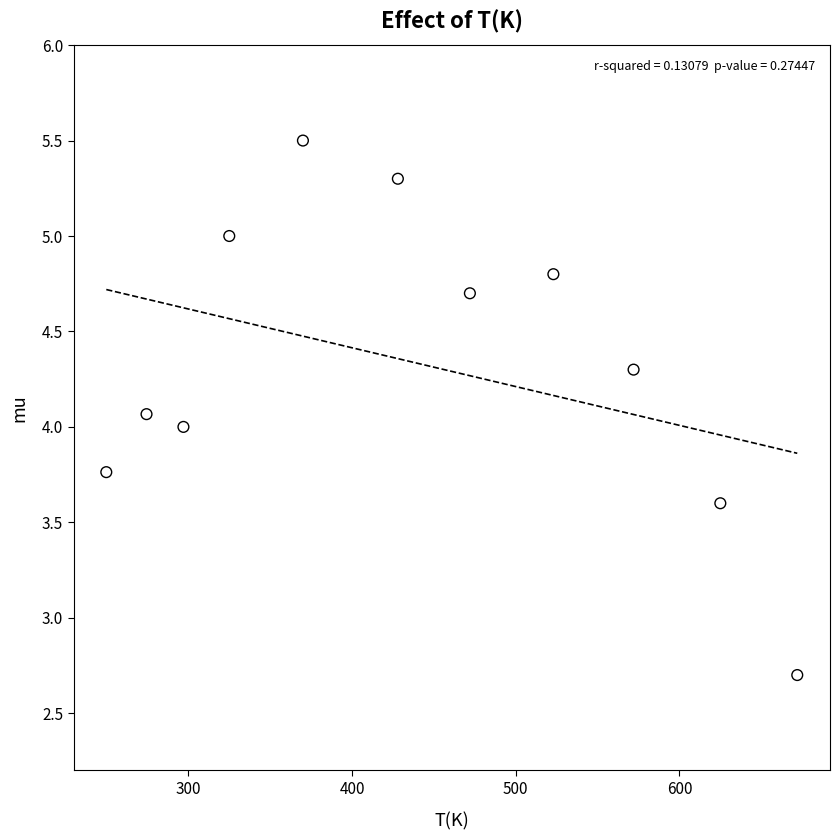

What is the average Y value?

4.3